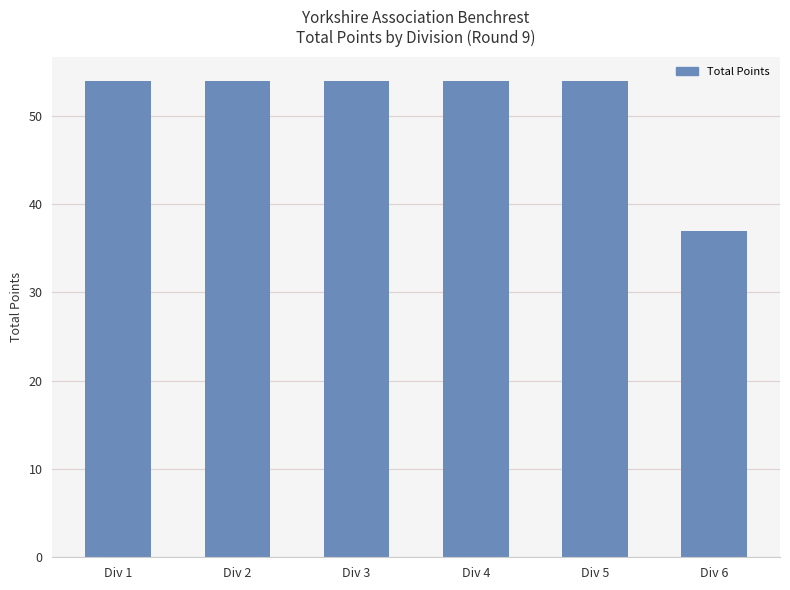

Reading right to left, transcribe all the data shown in this chart.

37	54	54	54	54	54